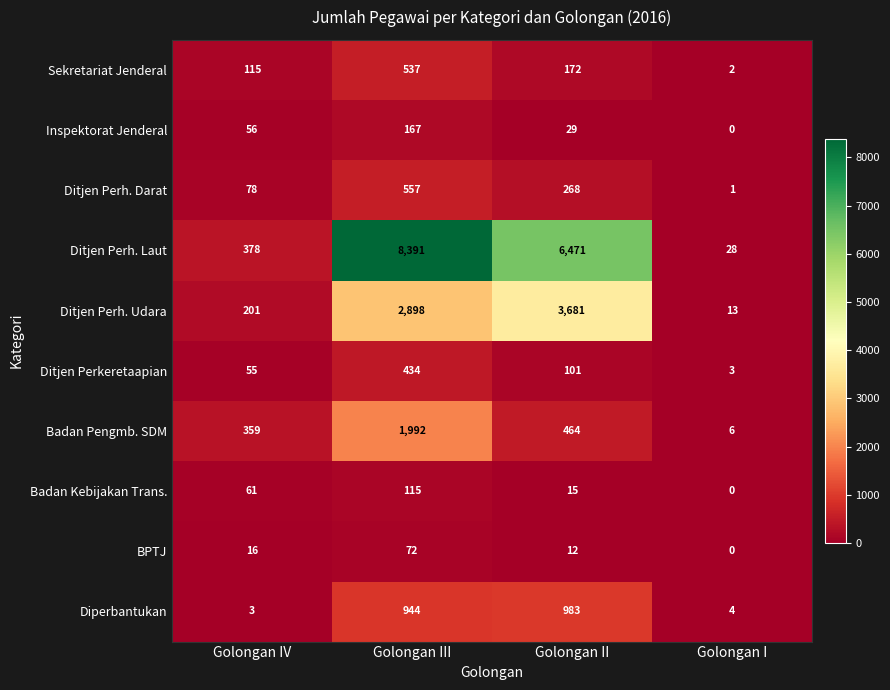

The Ditjen Perh. Laut series shows 8391 at Golongan III. True or false?

True